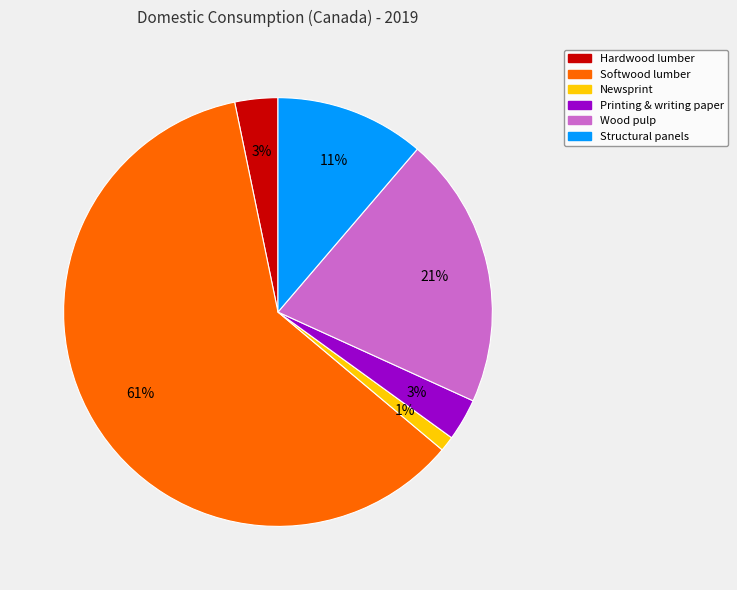

Is there any slice that represents more than half of the pie?

Yes